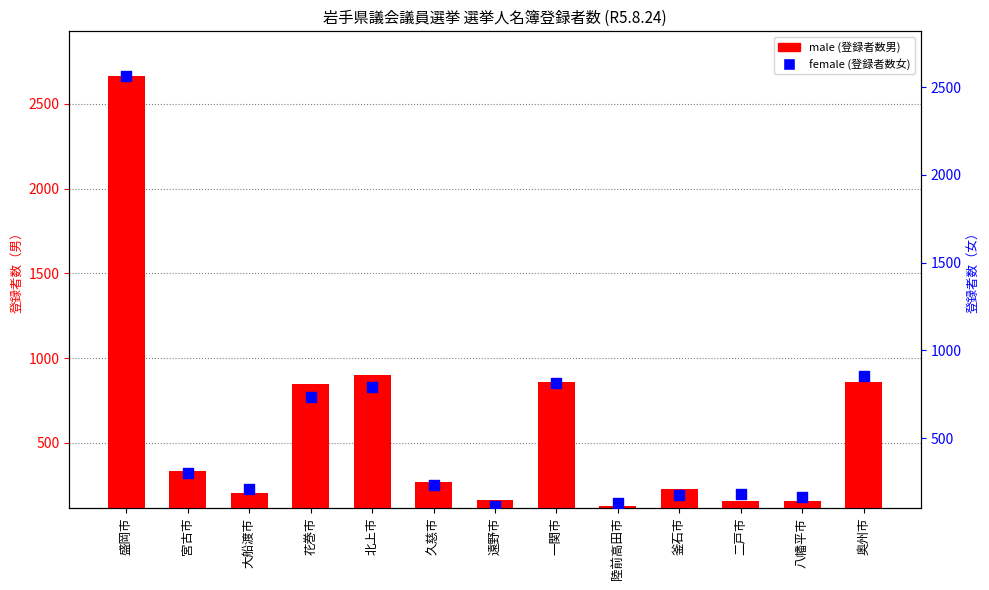

What are all the series names shown in the legend?

male, female